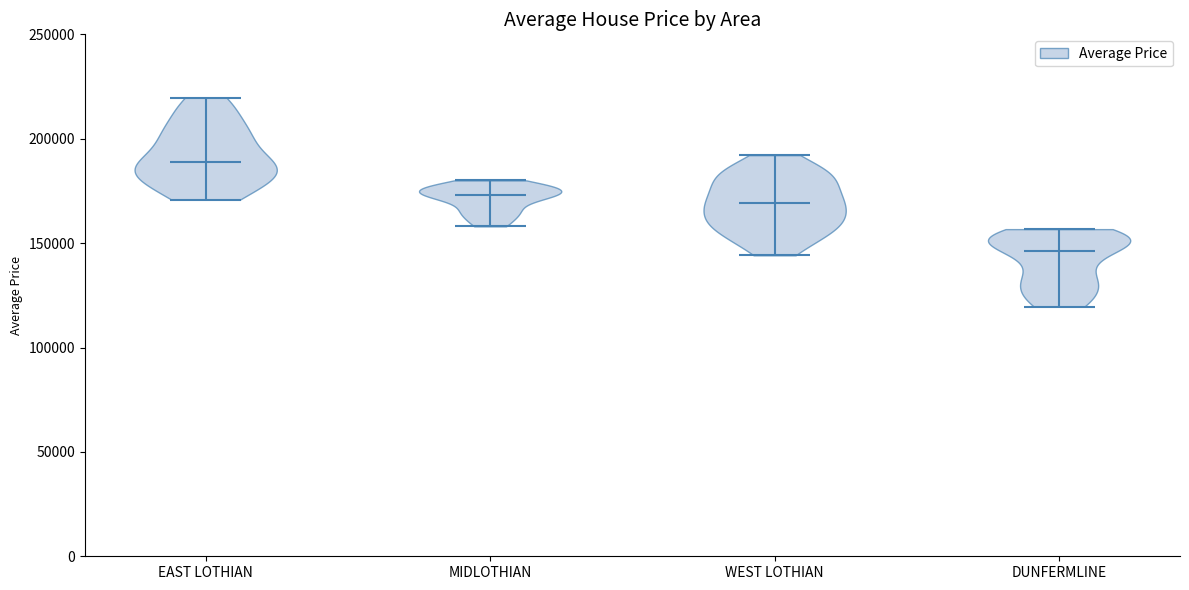

Which violin has the highest median line?

EAST LOTHIAN